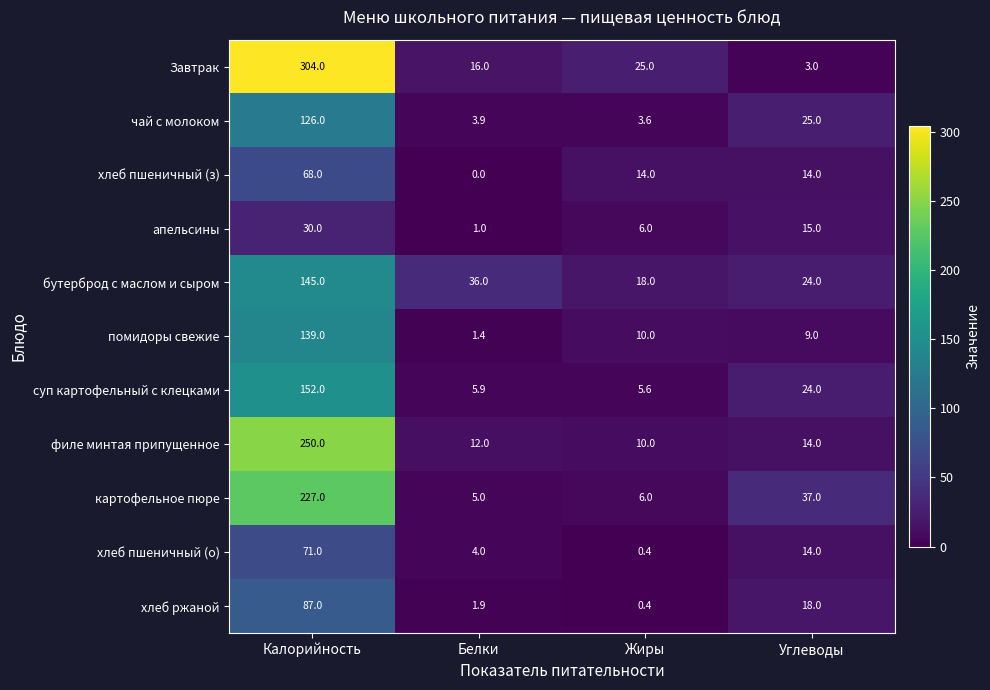

At which category is the sum across all series the highest?

Калорийность